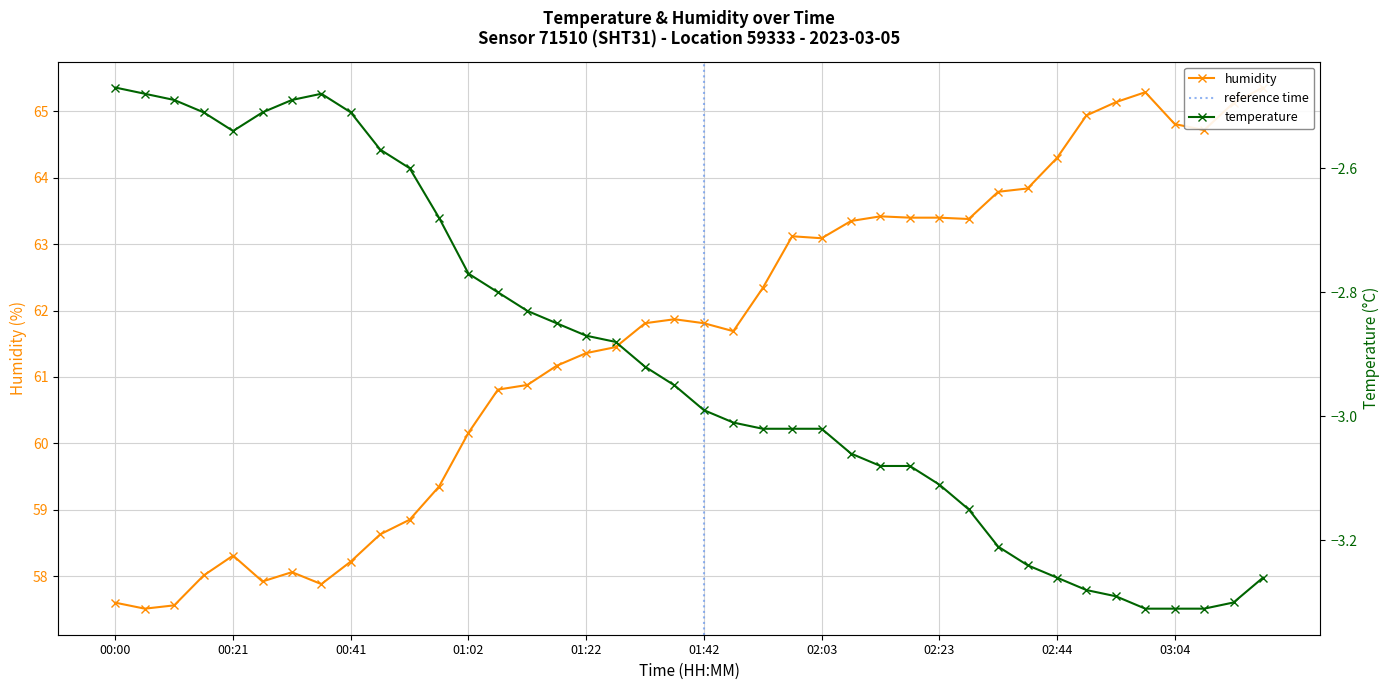

What is the approximate value of temperature at 01:37?

-3.0